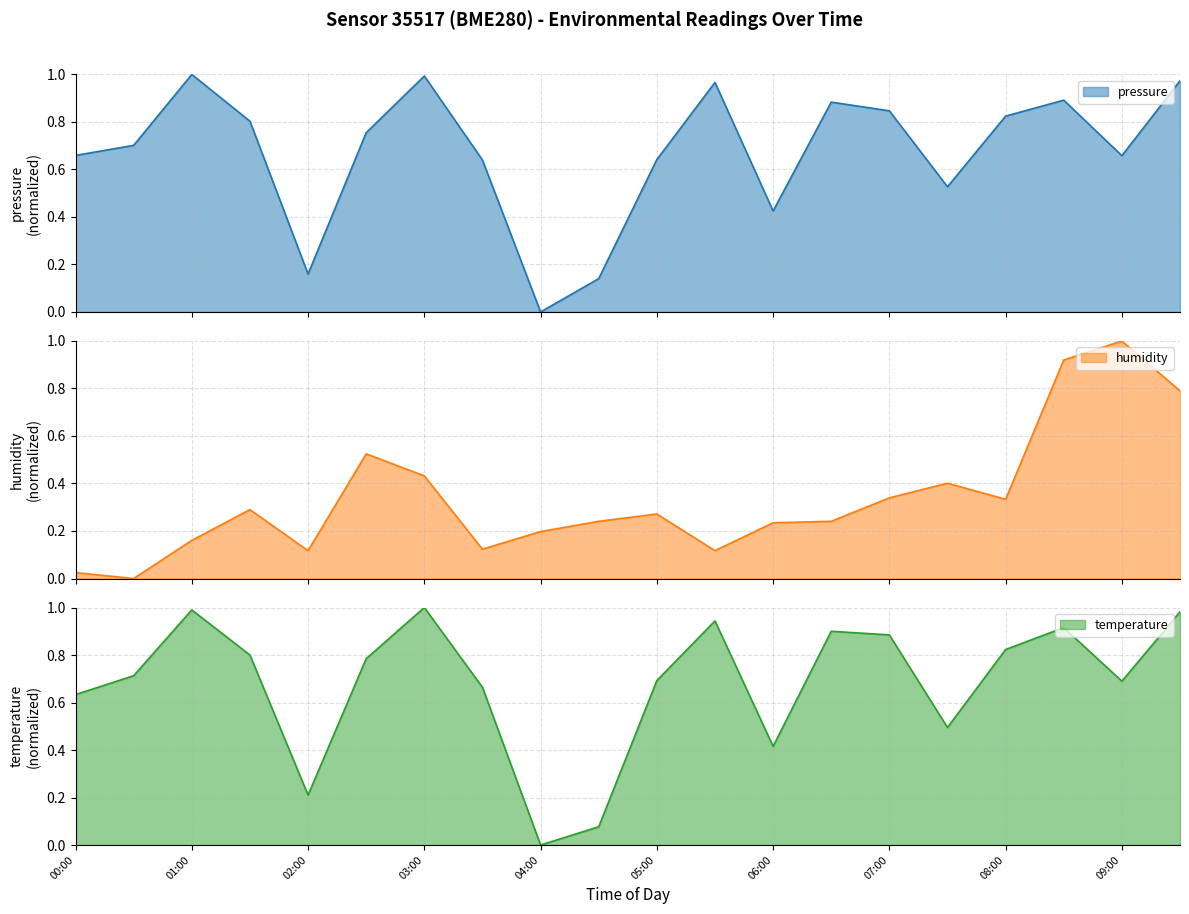

Read the humidity value at 04:30.

0.2